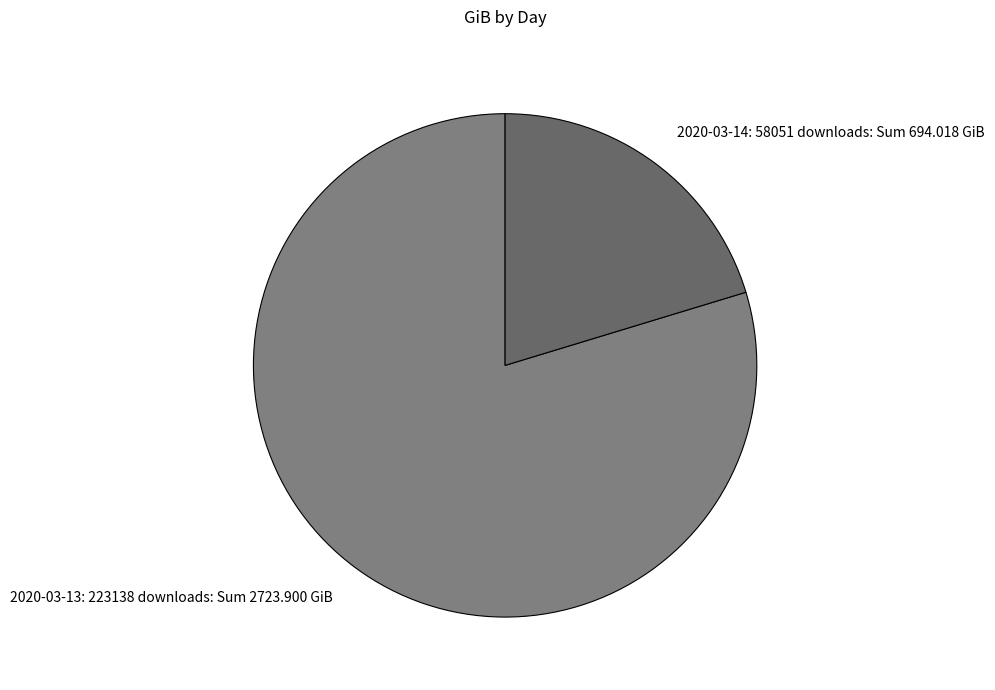

Which category accounts for the majority?

2020-03-13: 223138 downloads